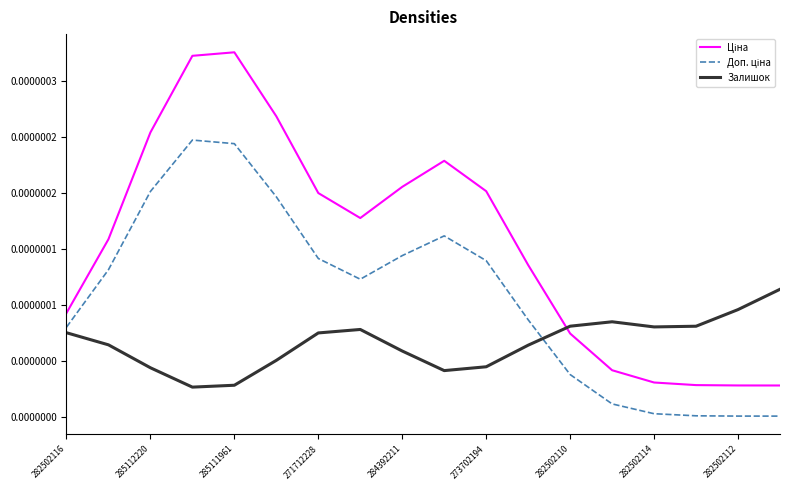

How many interior local peaks does the Доп. ціна series have?

2